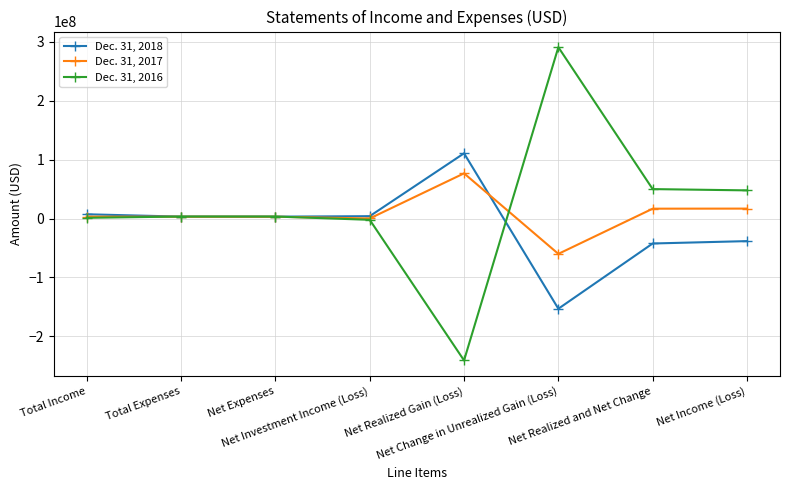

Rank the series by their average value, from highest to lowest.

Dec. 31, 2016, Dec. 31, 2017, Dec. 31, 2018